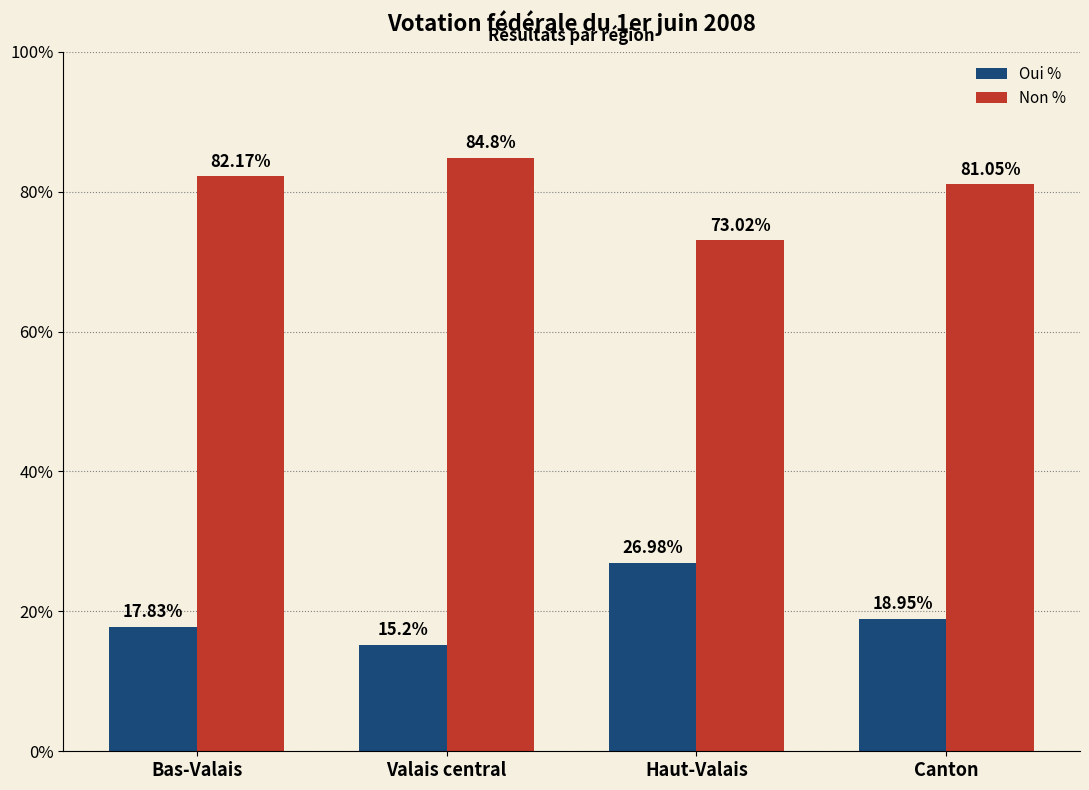

Rank the categories by Non % value from lowest to highest.

Haut-Valais, Canton, Bas-Valais, Valais central